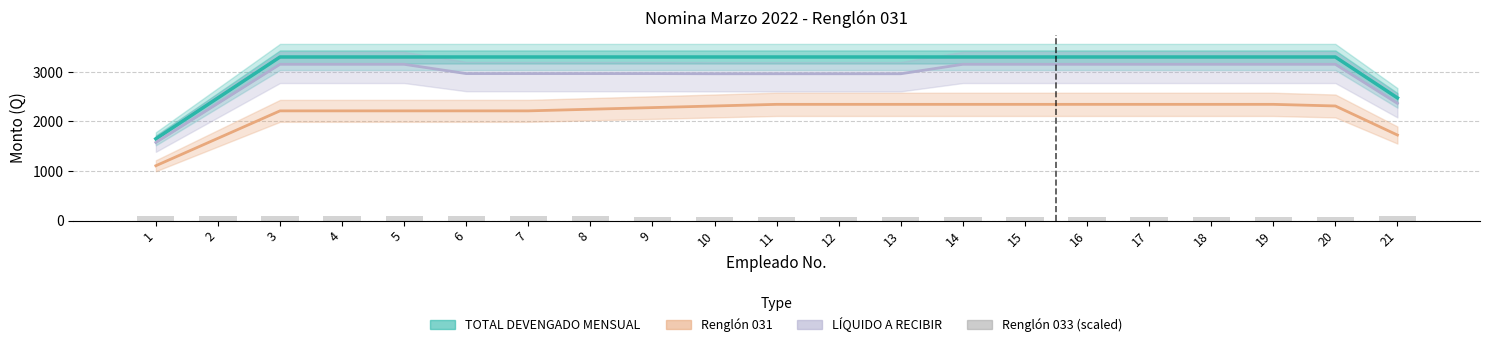

Reading right to left, what are all the values shown in this chart?

TOTAL DEVENGADO MENSUAL: 21=2475.0	20=3300.0	19=3300.0	18=3300.0	17=3300.0	16=3300.0	15=3300.0	14=3300.0	13=3300.0	12=3300.0	11=3300.0	10=3300.0	9=3300.0	8=3300.0	7=3300.0	6=3300.0	5=3300.0	4=3300.0	3=3300.0	2=2475.0	1=1650.0
Renglón 031: 21=1725.8	20=2312.0	19=2344.8	18=2344.8	17=2344.8	16=2344.8	15=2344.8	14=2344.8	13=2344.8	12=2344.8	11=2344.8	10=2312.0	9=2279.1	8=2246.3	7=2213.4	6=2213.4	5=2213.4	4=2213.4	3=2213.4	2=1660.1	1=1106.7
LÍQUIDO A RECIBIR: 21=2364.5	20=3152.7	19=3152.7	18=3152.7	17=3152.7	16=3152.7	15=3152.7	14=3152.7	13=2962.1	12=2962.1	11=2962.1	10=2962.1	9=2965.3	8=2965.3	7=2965.3	6=2965.3	5=3152.7	4=3152.7	3=3152.7	2=2364.5	1=1576.3
Renglón 033 (scaled): 21=83.7	20=70.5	19=70.5	18=70.5	17=70.5	16=70.5	15=70.5	14=70.5	13=70.5	12=70.5	11=70.5	10=70.5	9=70.5	8=83.7	7=83.7	6=83.7	5=83.7	4=83.7	3=83.7	2=83.7	1=83.7